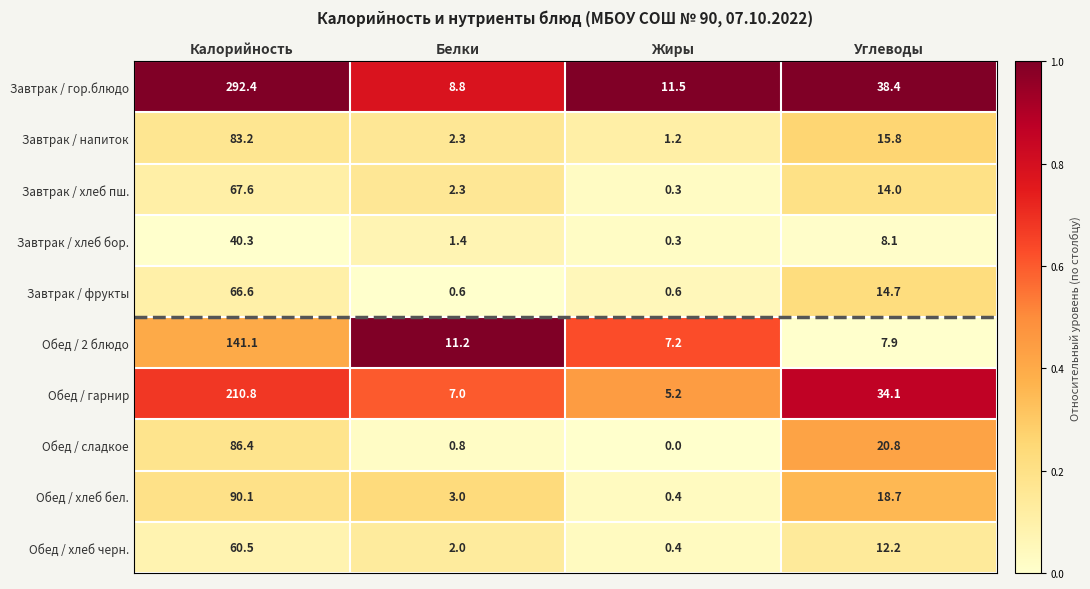

What is the difference between the maximum and minimum values in the Обед / сладкое series?

86.4